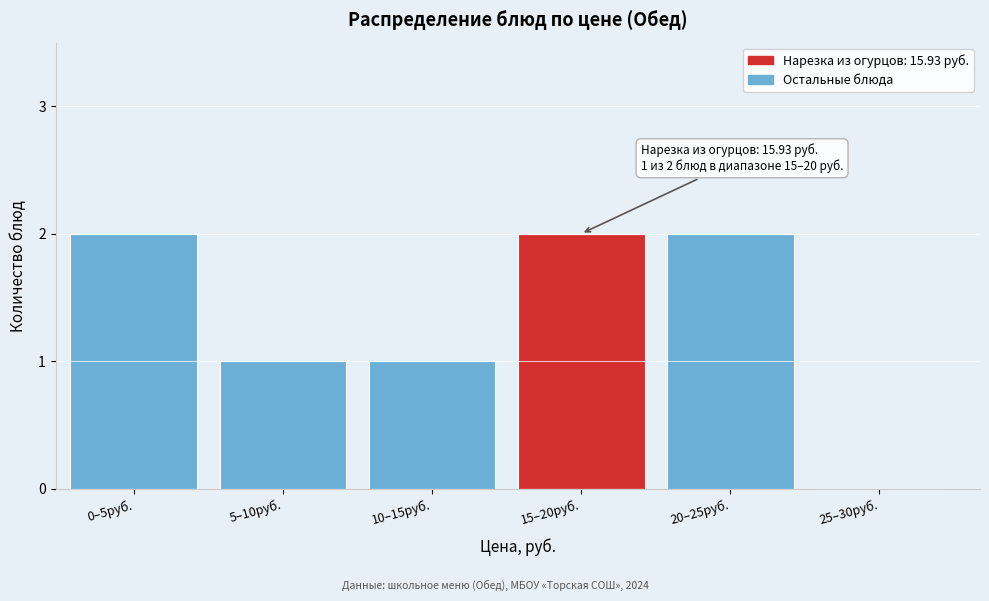

Reading right to left, transcribe all the data shown in this chart.

25–30руб.=0	20–25руб.=2	15–20руб.=2	10–15руб.=1	5–10руб.=1	0–5руб.=2